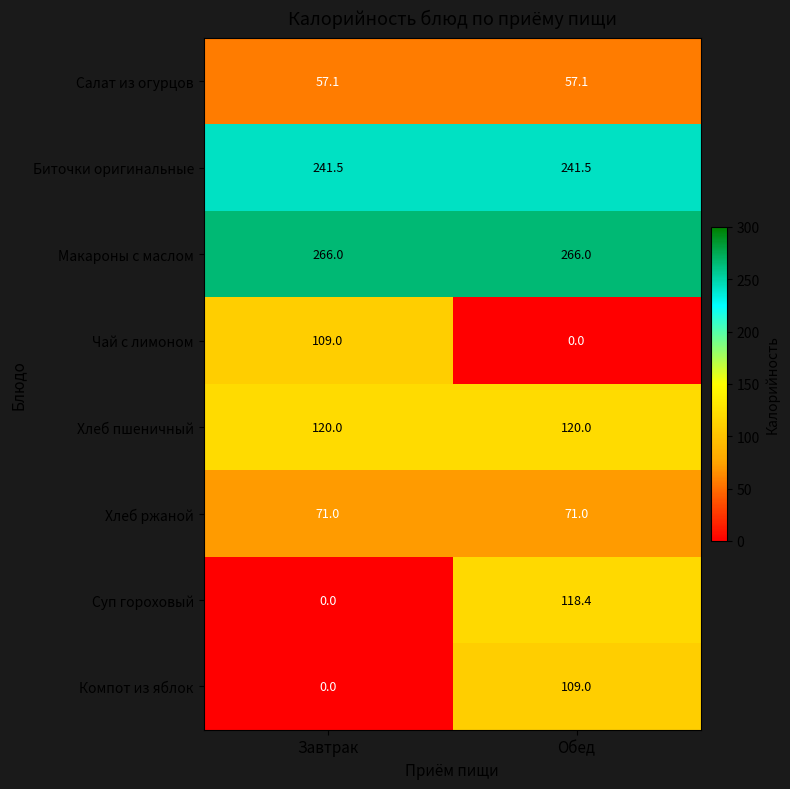

What is the spread (max minus min) of values at Завтрак?

266.0